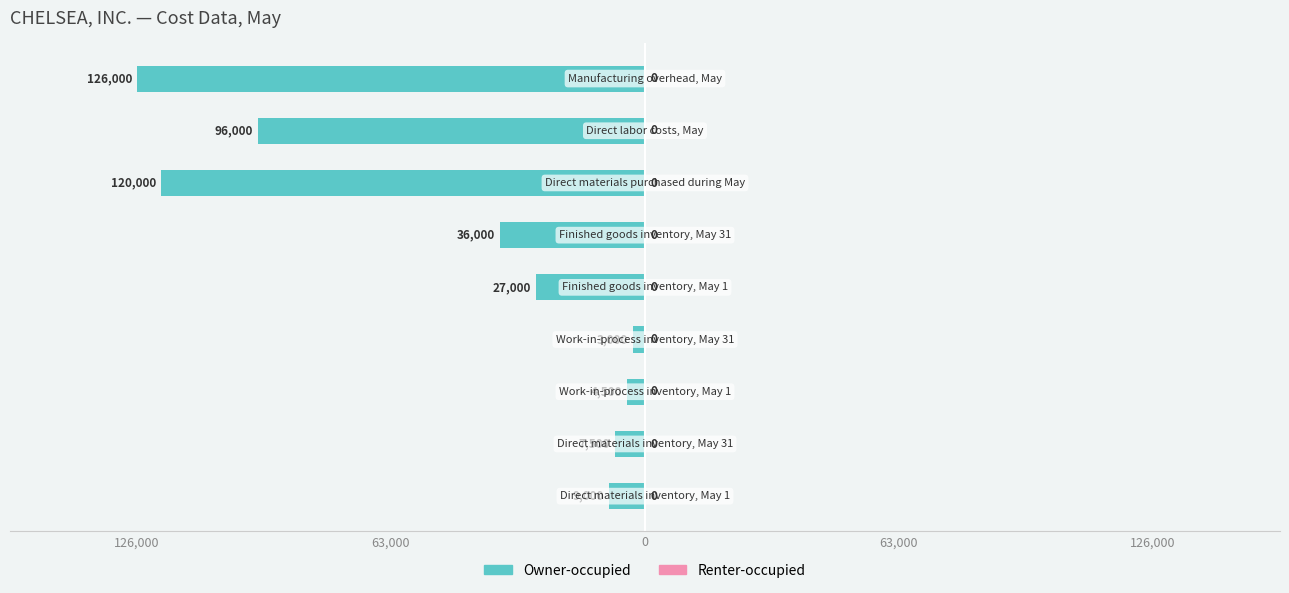

Does the chart contain any negative values?

Yes